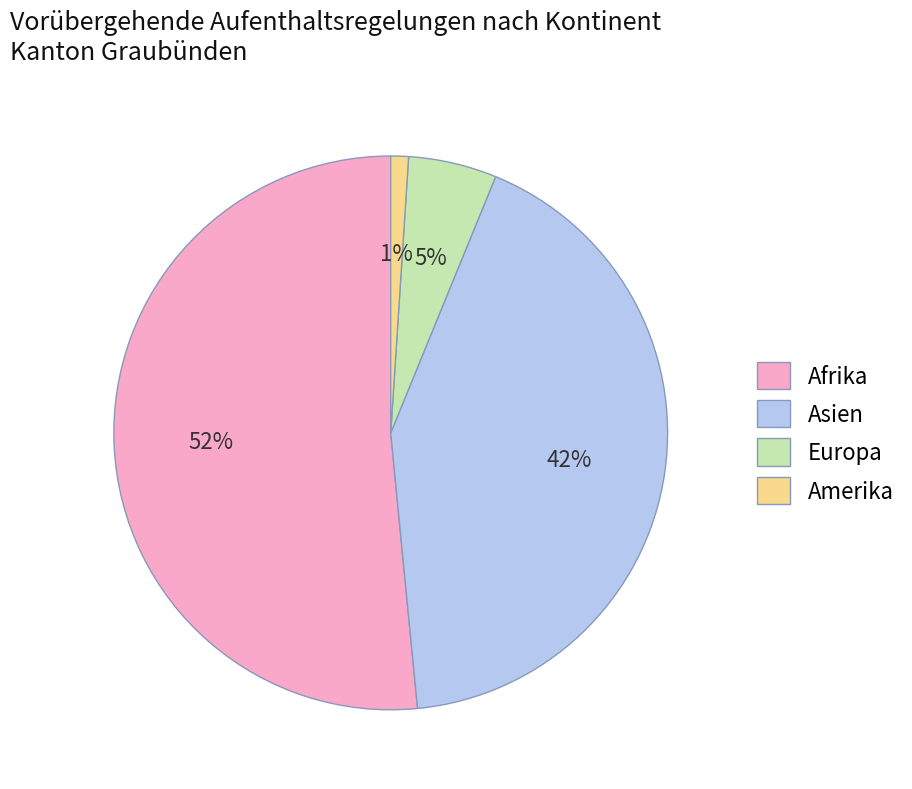

What percentage is the Asien slice, to the nearest percent?

42%